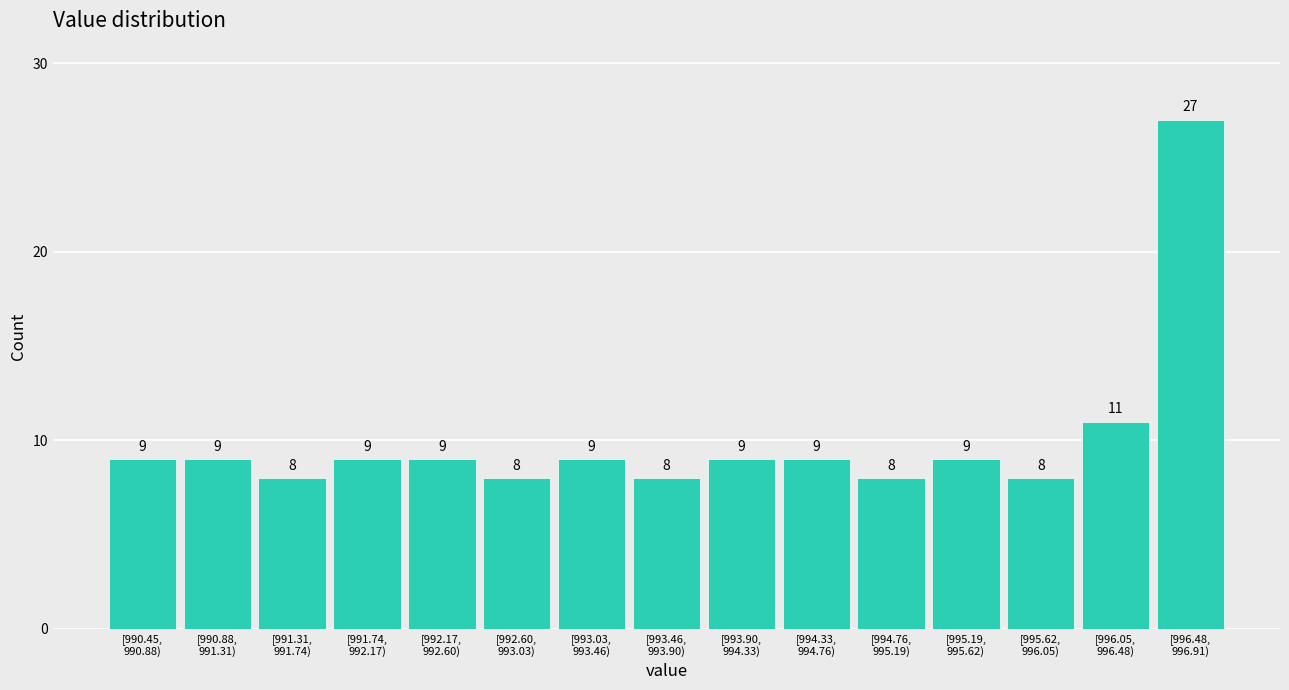

Reading left to right, list all the values displayed in this chart.

9	9	8	9	9	8	9	8	9	9	8	9	8	11	27